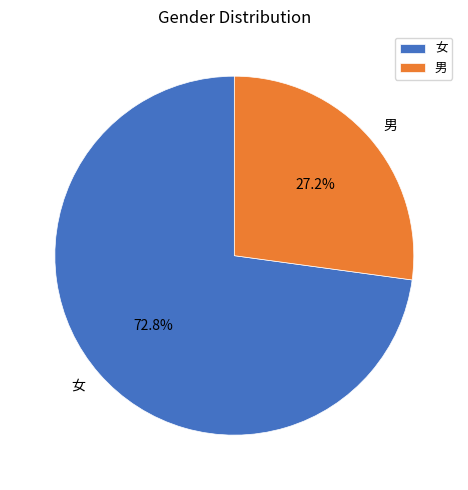

Approximately how many times larger is the value at 女 compared to 男?

2.7